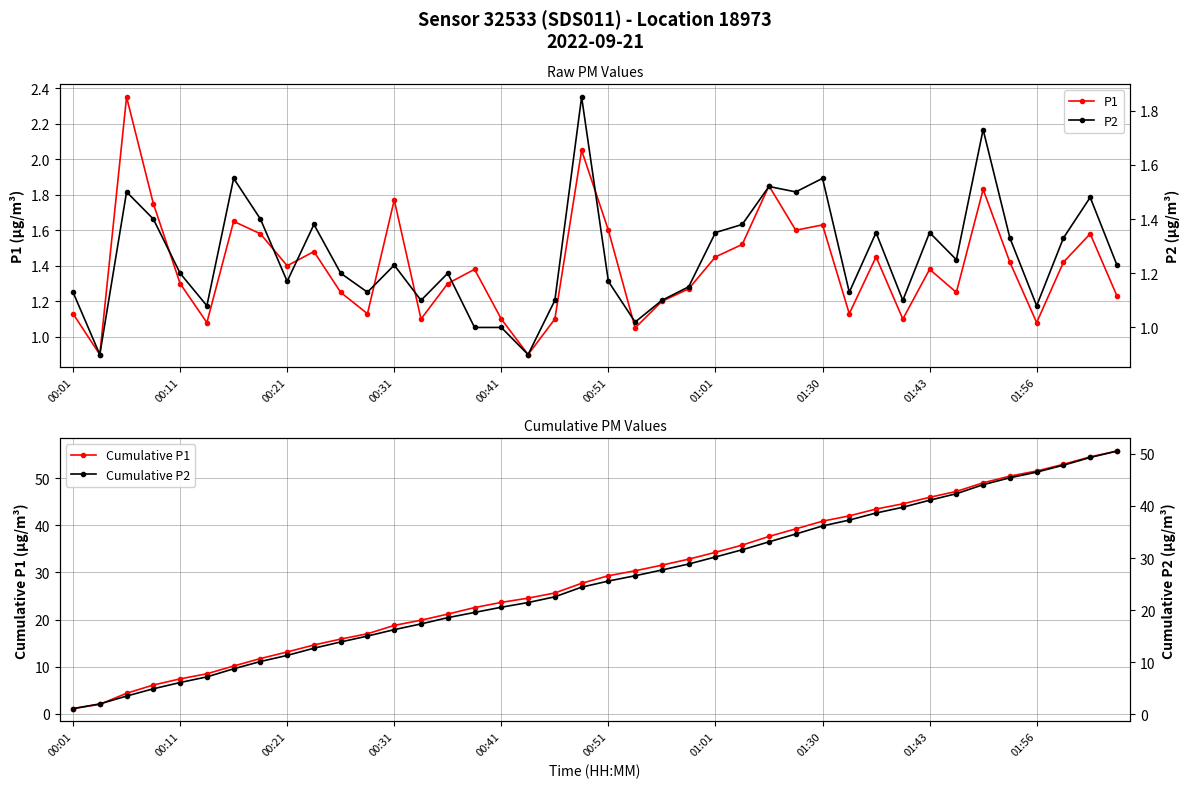

True or false: P2 and Cumulative P2 intersect in this chart.

False